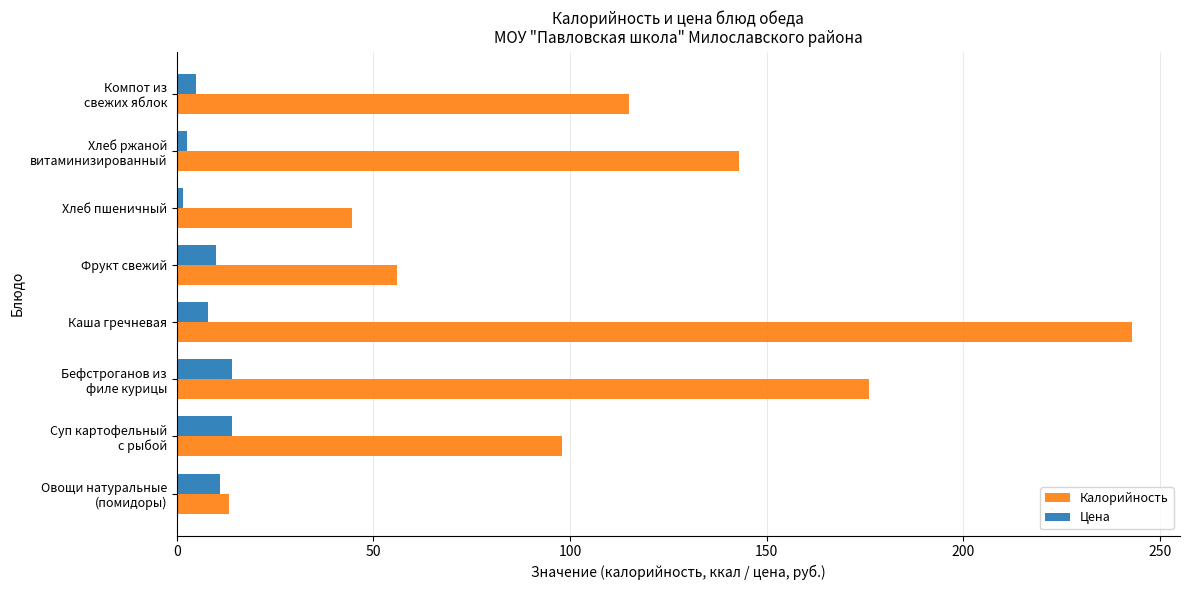

Which series has the widest spread of values?

Калорийность